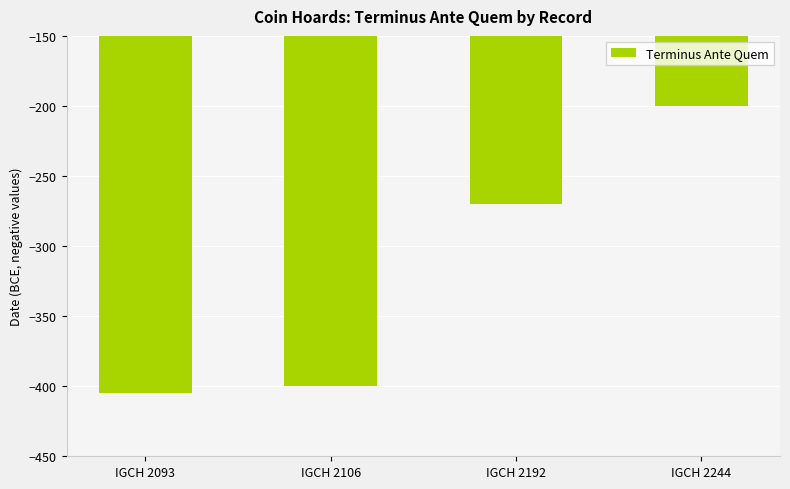

True or false: the data shows -400 at IGCH 2106.

True